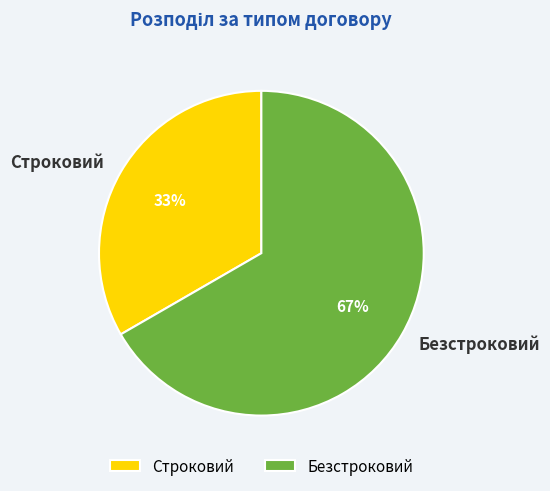

What is the largest slice in the pie chart?

Безстроковий